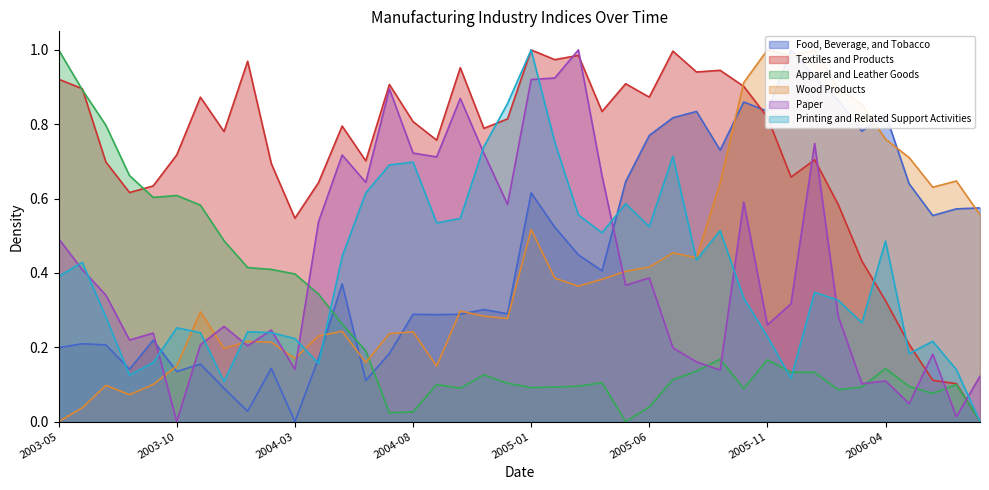

True or false: Printing and Related Support Activities has a value of 0.9 at 2004-09.

False